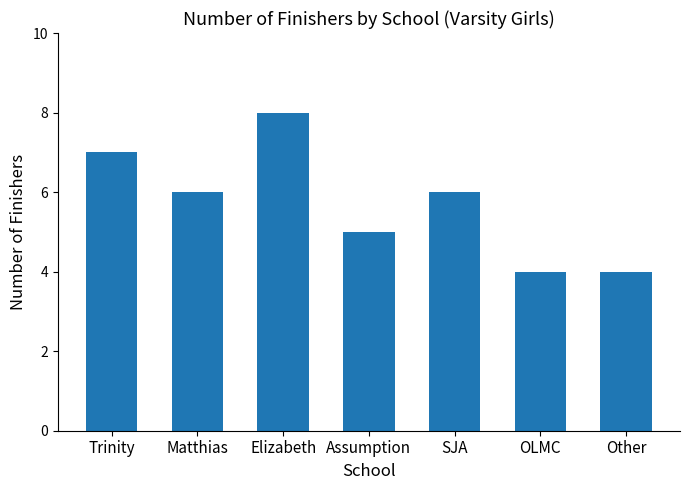

What is the change in value from Matthias to Assumption?

-1